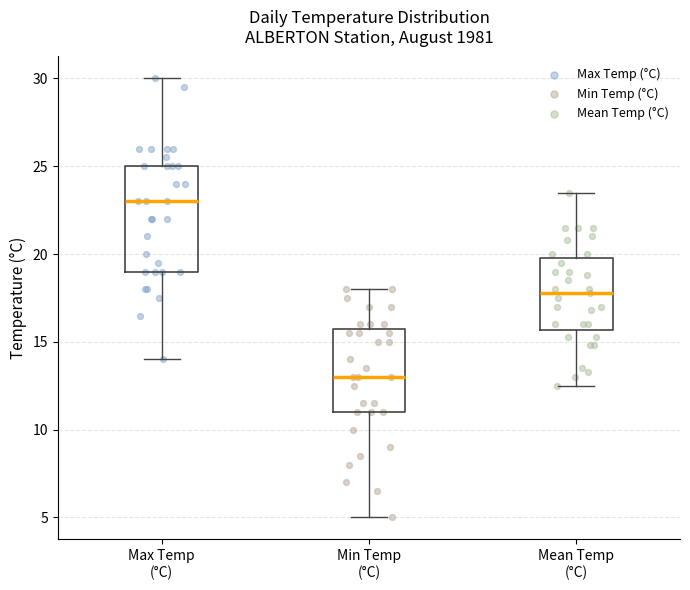

Reading left to right, read every box against the y-axis: the position of its median line, the range the box covers, and the ends of its whiskers. The values are not printed on the chart, so give them approximately, as read against the axis.

Max Temp (°C): median 23.0, box 19.0 to 25.0, whiskers 14.0 to 30.0
Min Temp (°C): median 13.0, box 11.0 to 16.0, whiskers 5.0 to 18.0
Mean Temp (°C): median 18.0, box 15.5 to 20.0, whiskers 12.5 to 23.5